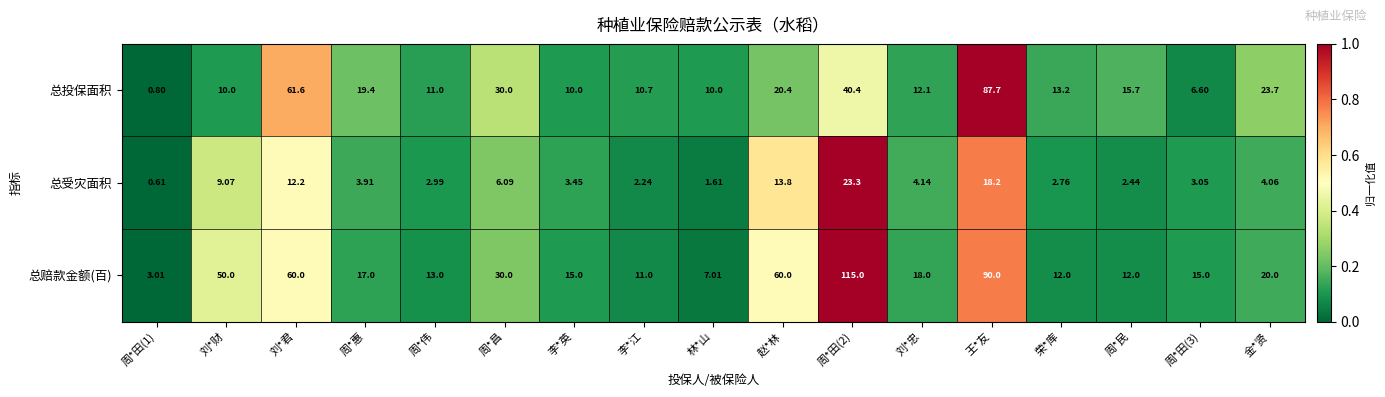

Which series changed the most between 周*惠 and 周*田(3)?

总投保面积